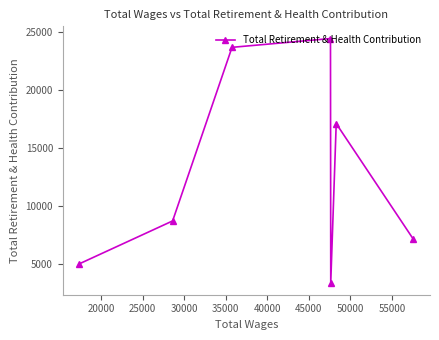

How many lines are shown in the chart?

1